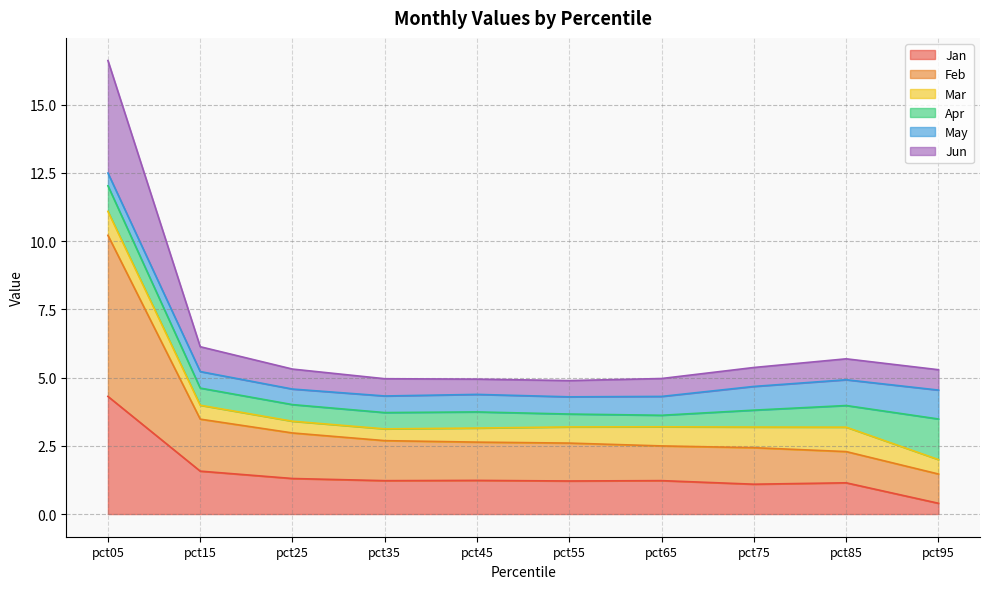

Which category has the highest value in the Jun series?

pct05